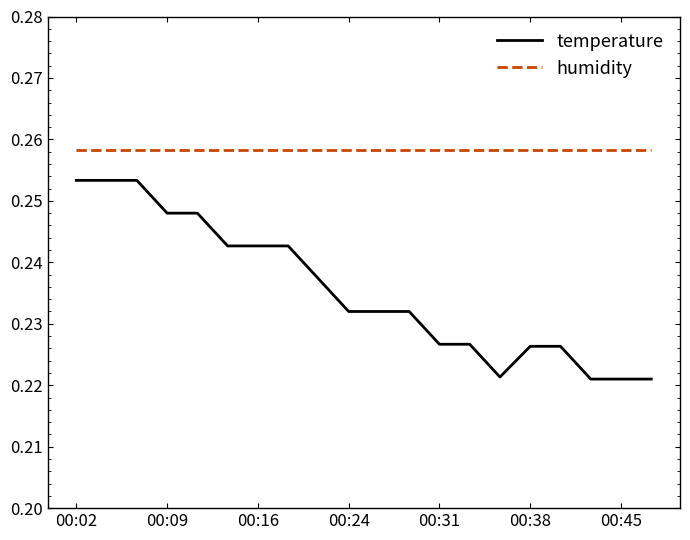

What are all the series names shown in the legend?

temperature, humidity